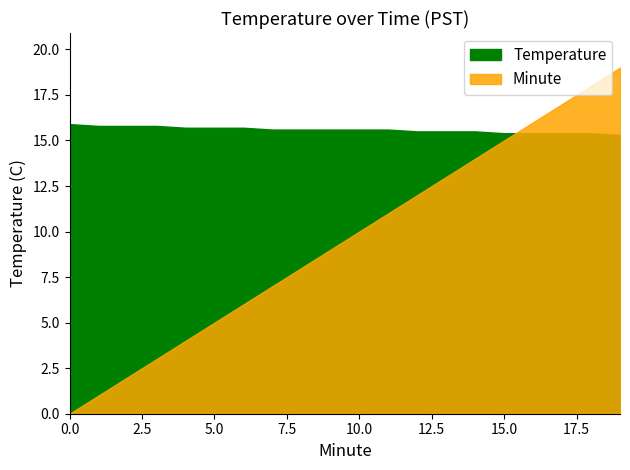

After their last crossing, which series has the higher values: Temperature or Minute?

Minute